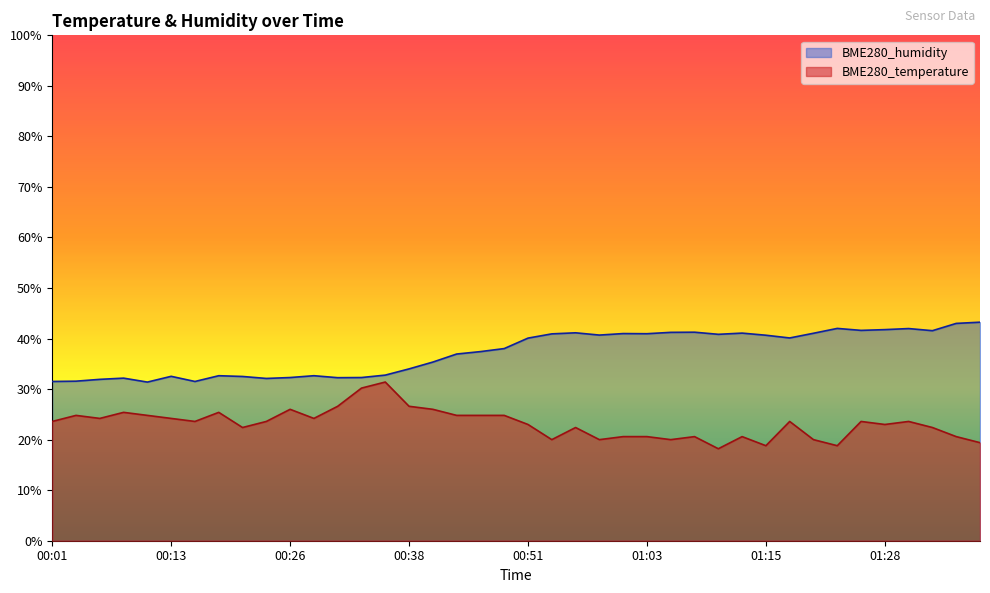

Which series has the largest range (max minus min)?

BME280_temperature